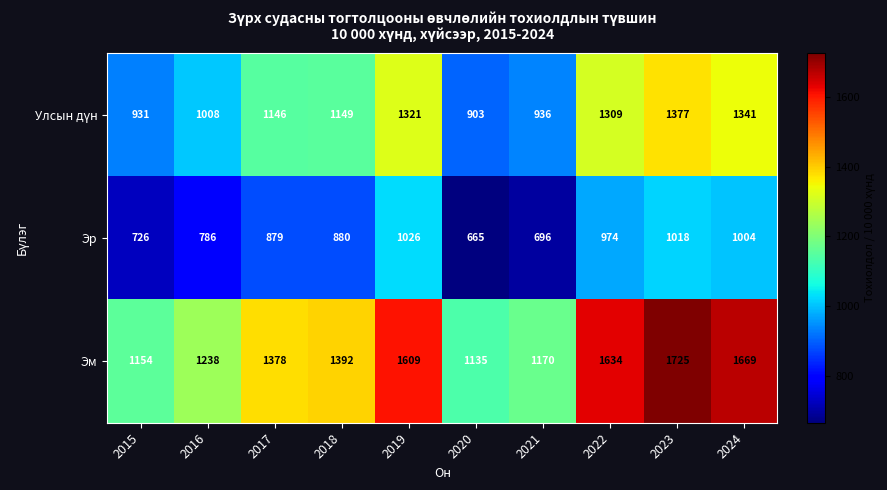

Rank the categories by Эм value from lowest to highest.

2020, 2015, 2021, 2016, 2017, 2018, 2019, 2022, 2024, 2023